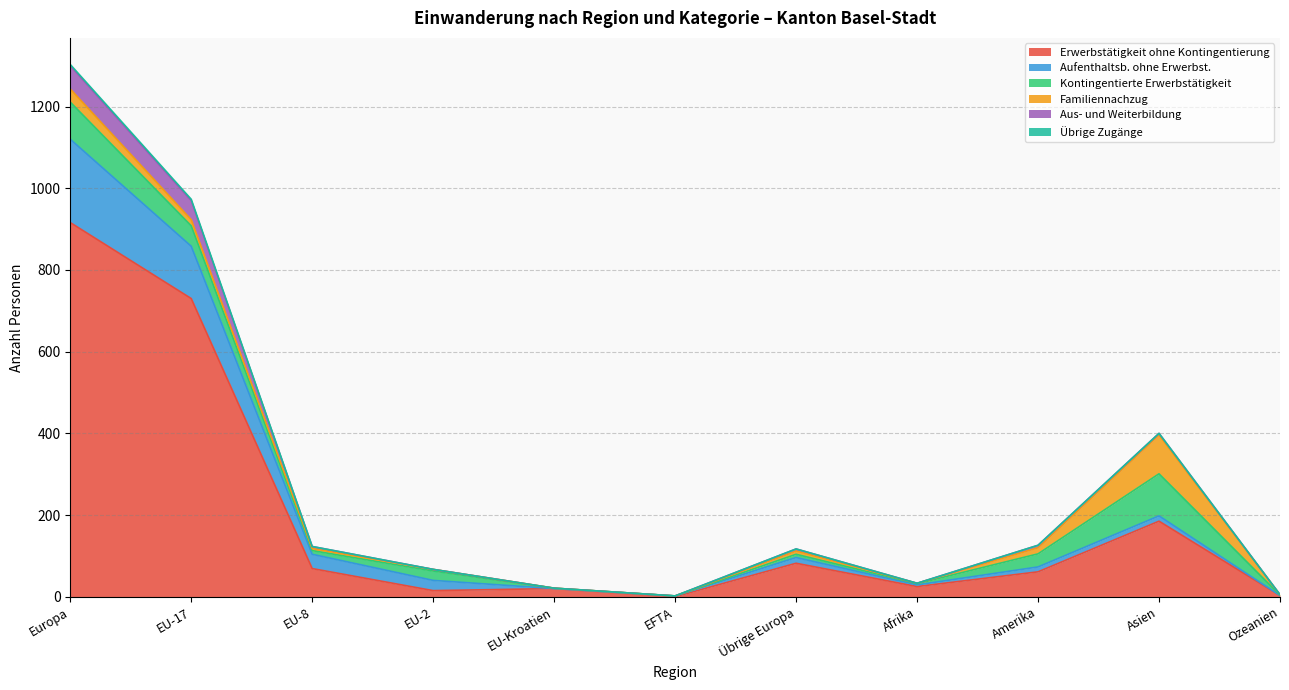

Between Asien and Übrige Europa, which is larger?

Asien